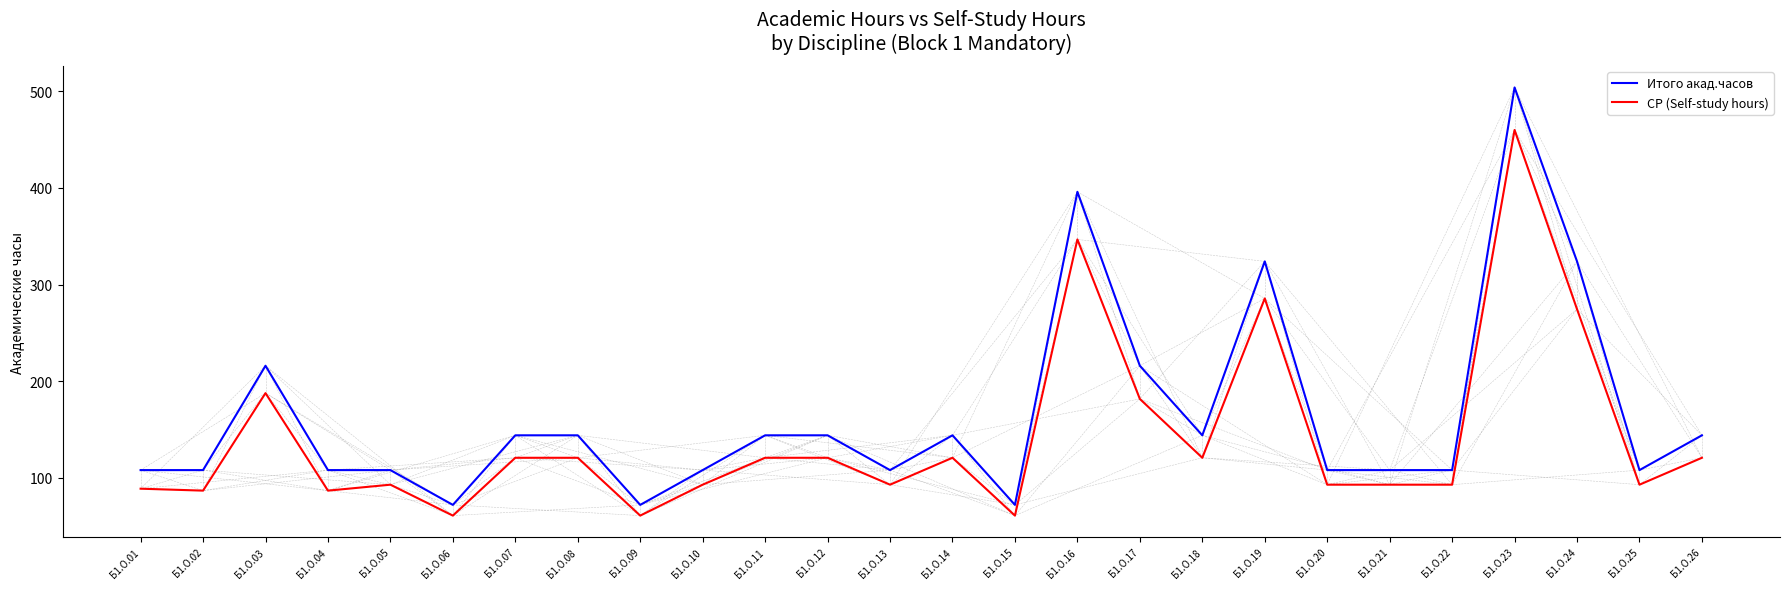

Which series has the widest spread of values?

Итого акад.часов